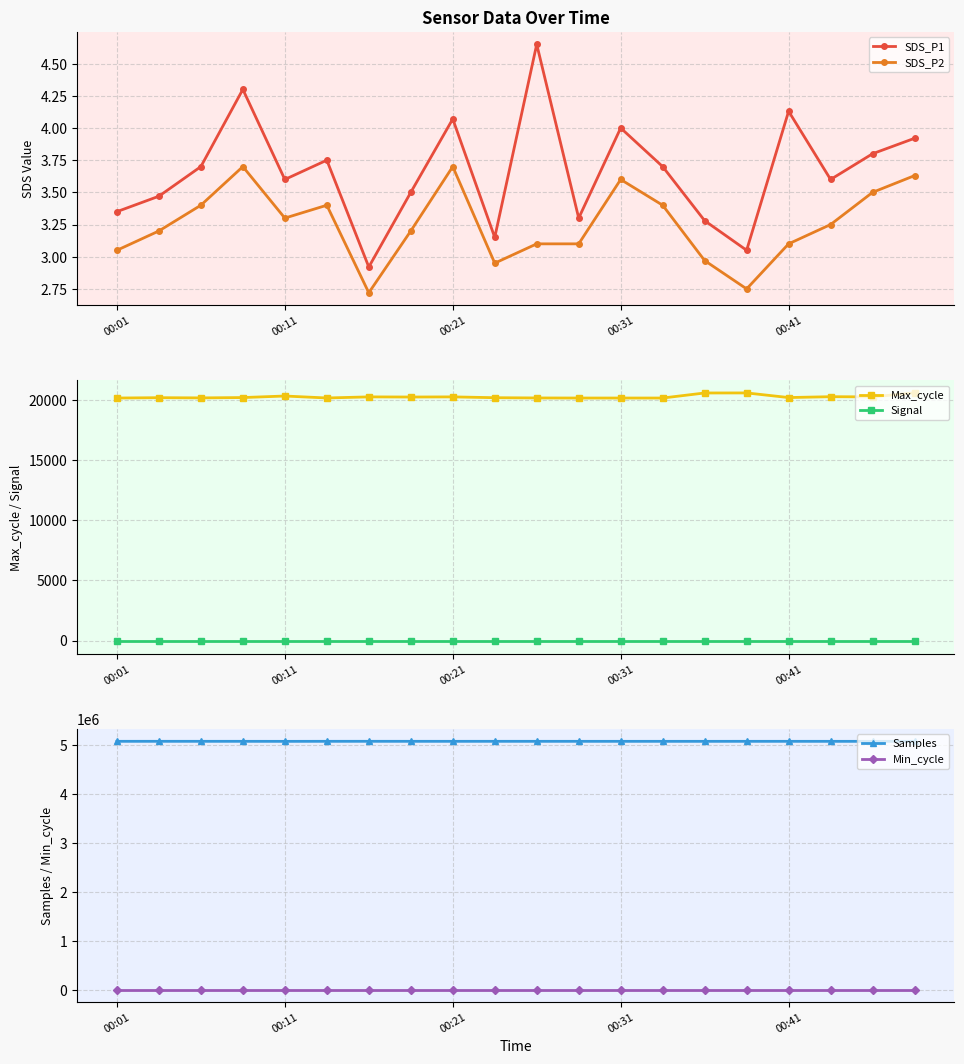

At which label is SDS_P1 closest to 3?

15